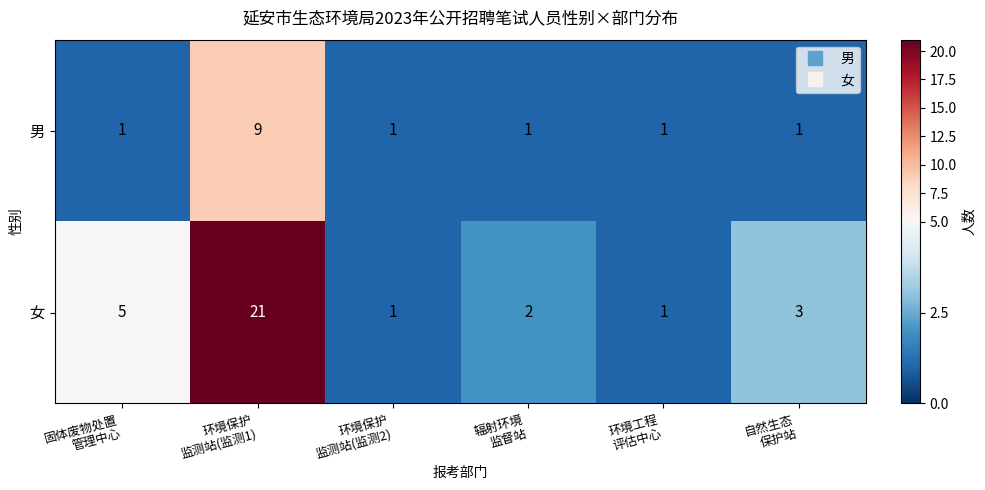

Which series has the widest spread of values?

女